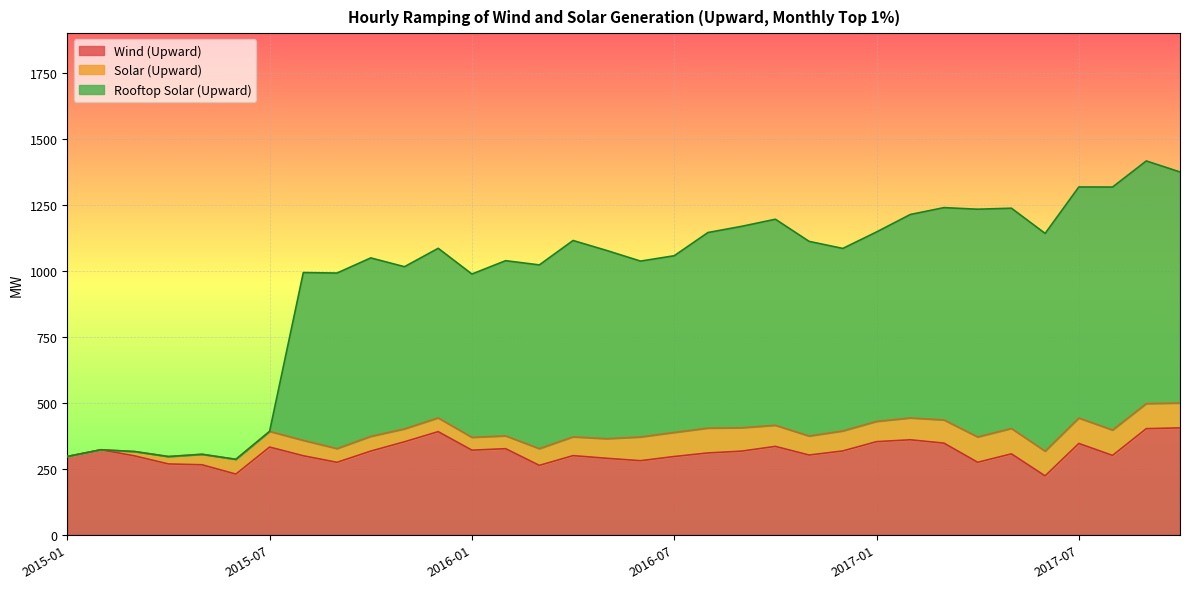

What is the minimum value for Wind (Upward)?

223.2